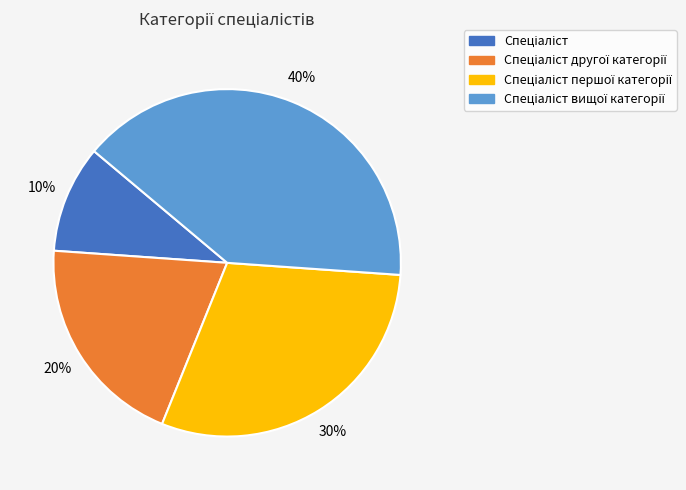

Does any single category account for the majority?

No